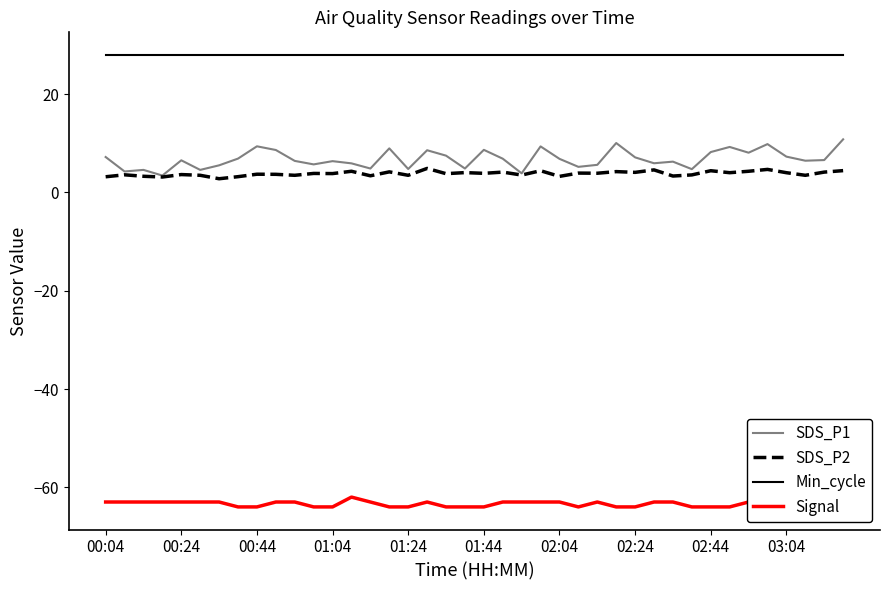

Is the value of SDS_P1 at 01:44 greater than the value of Min_cycle at 03:04?

No